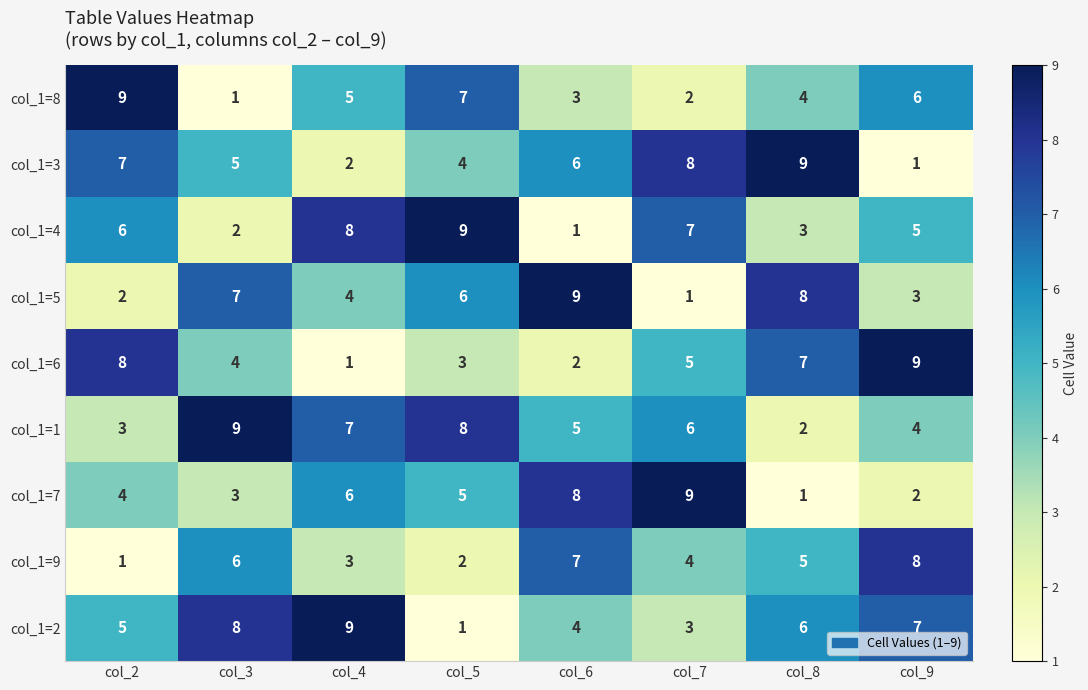

What value does the col_1=9 series have at col_3?

6